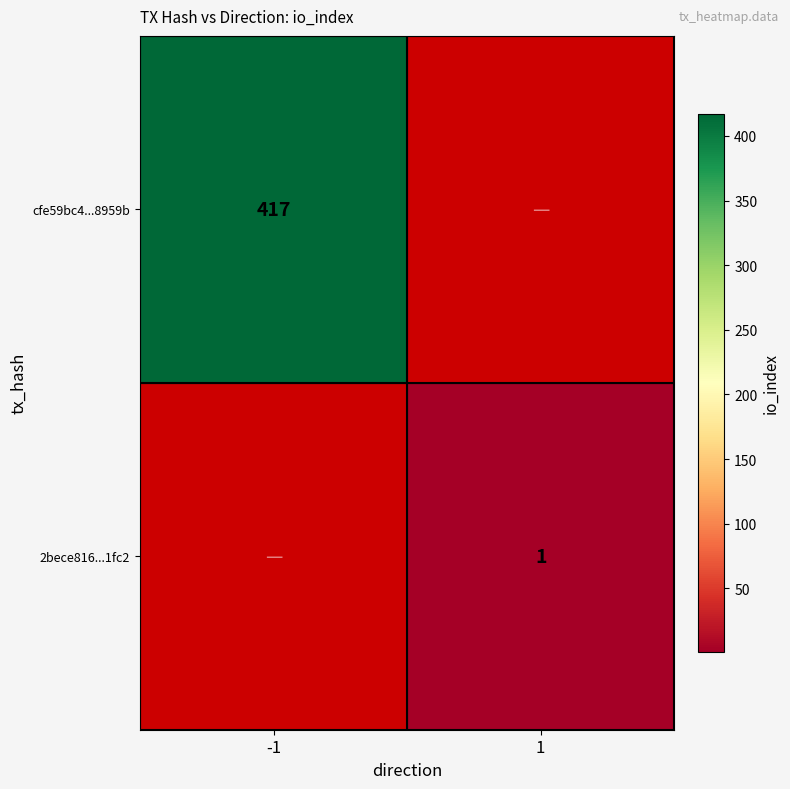

Is it true that cfe59bc4...8959b equals 666 at -1?

False